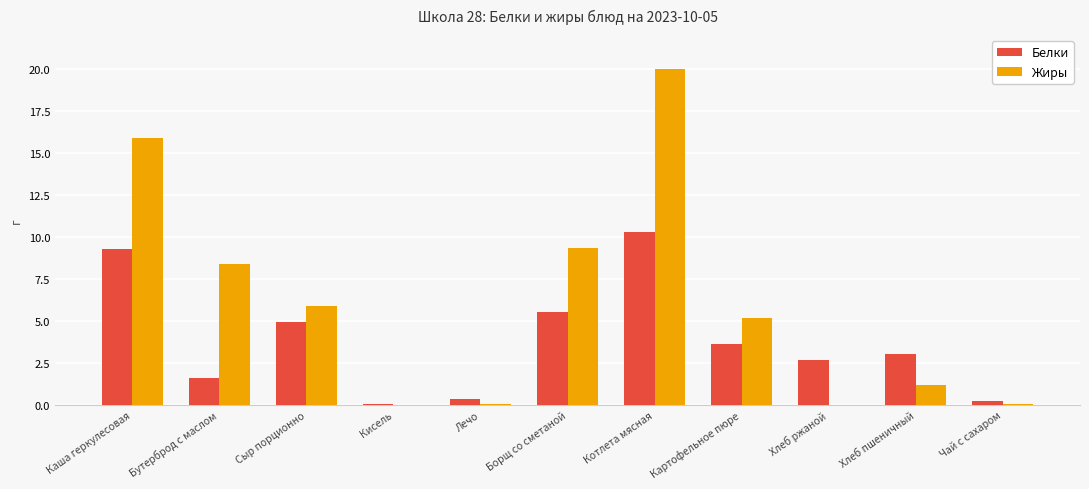

Which series has the largest range (max minus min)?

Жиры